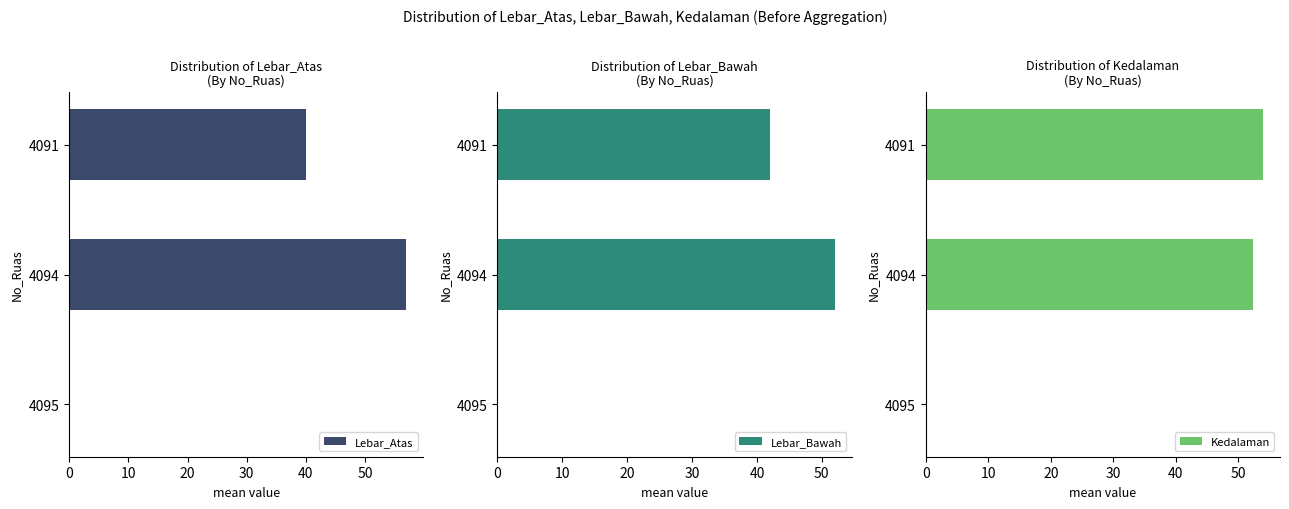

Which series has the largest total across all categories?

Kedalaman